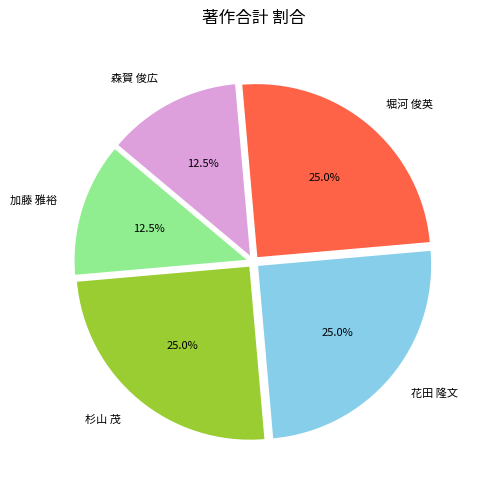

Combined, do 花田 隆文 and 森賀 俊広 account for over 50%?

No